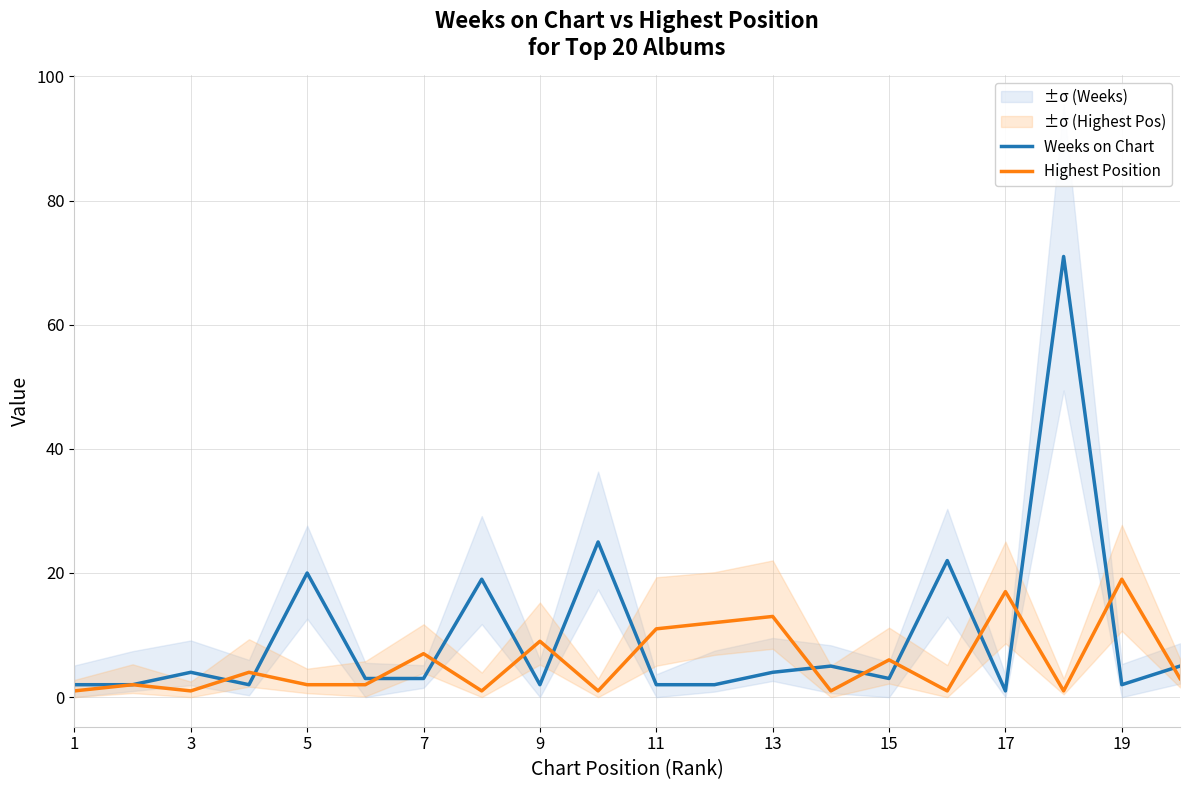

Where is the first local maximum for Weeks on Chart?

3